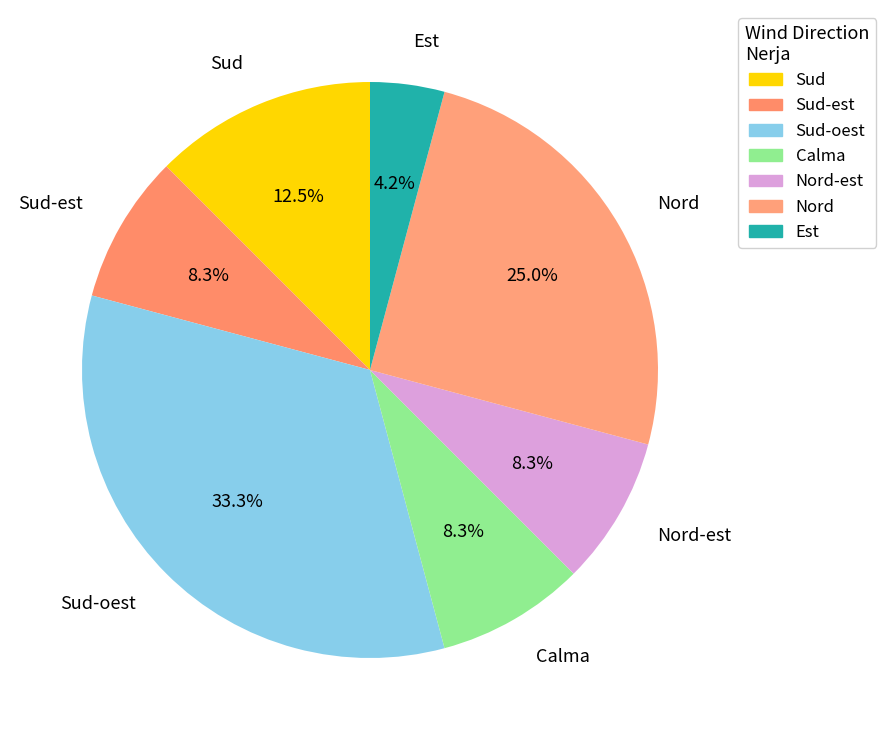

To the nearest percent, what is the combined percentage of Calma and Sud?

21%